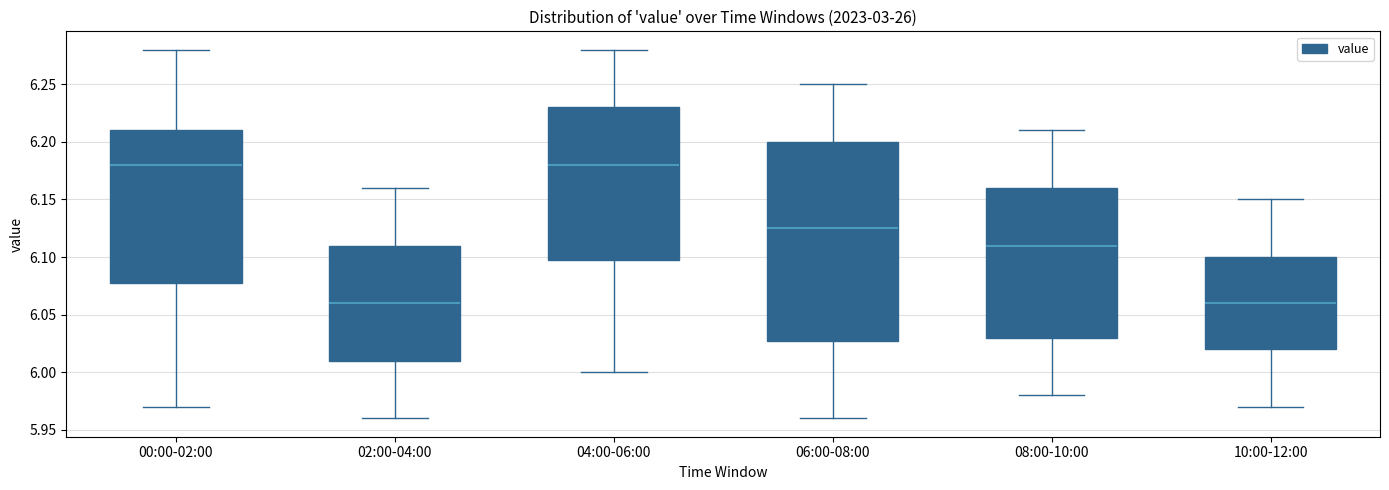

Where is the upper edge of the box for 02:00-04:00 on the y-axis? The values are not printed on the chart, so give them approximately, as read against the axis.

6.110